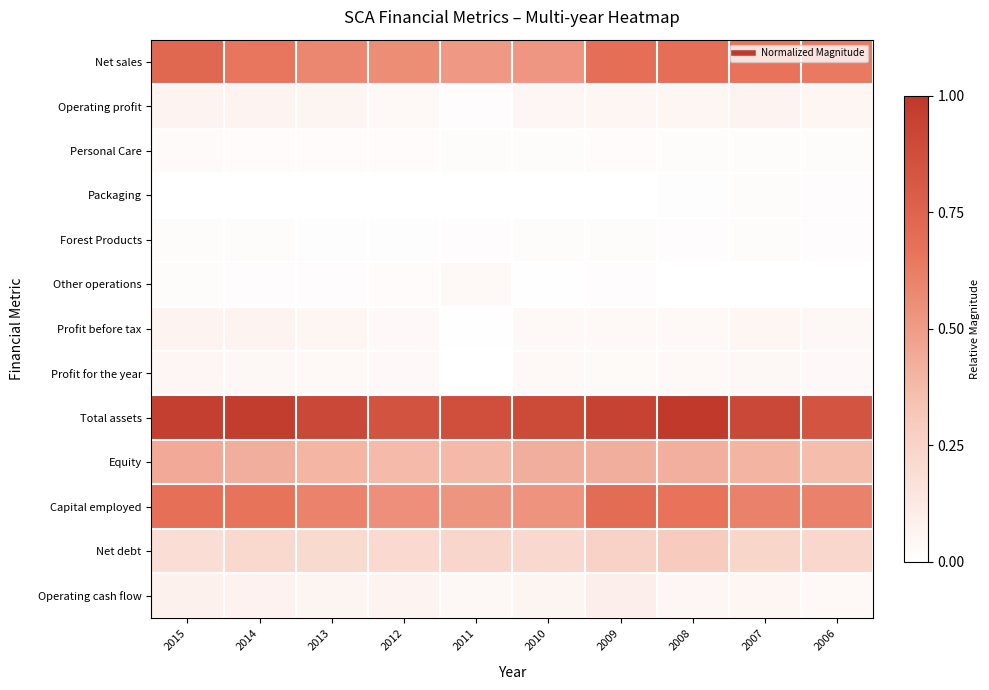

Which has a higher value, 2011 or 2006?

2006